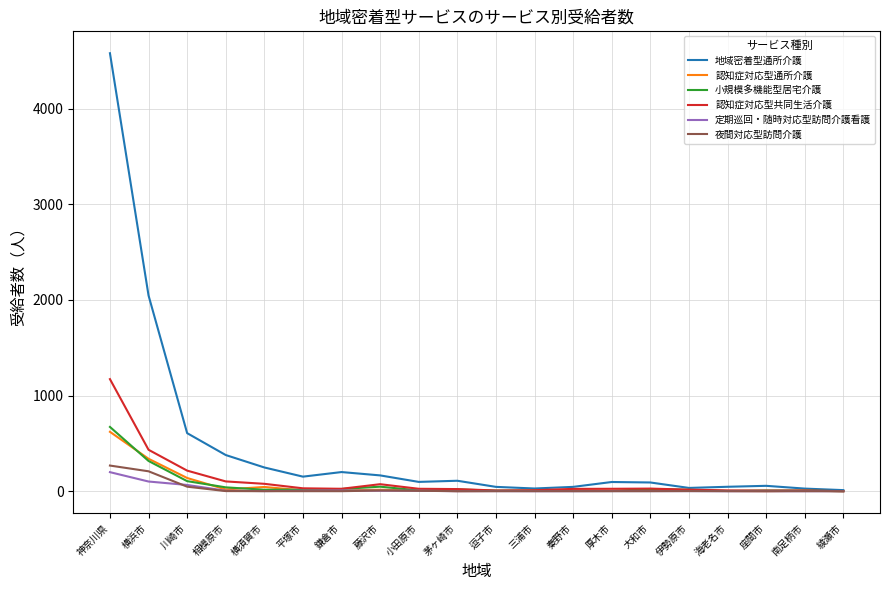

At which label does 認知症対応型共同生活介護 reach its peak?

神奈川県